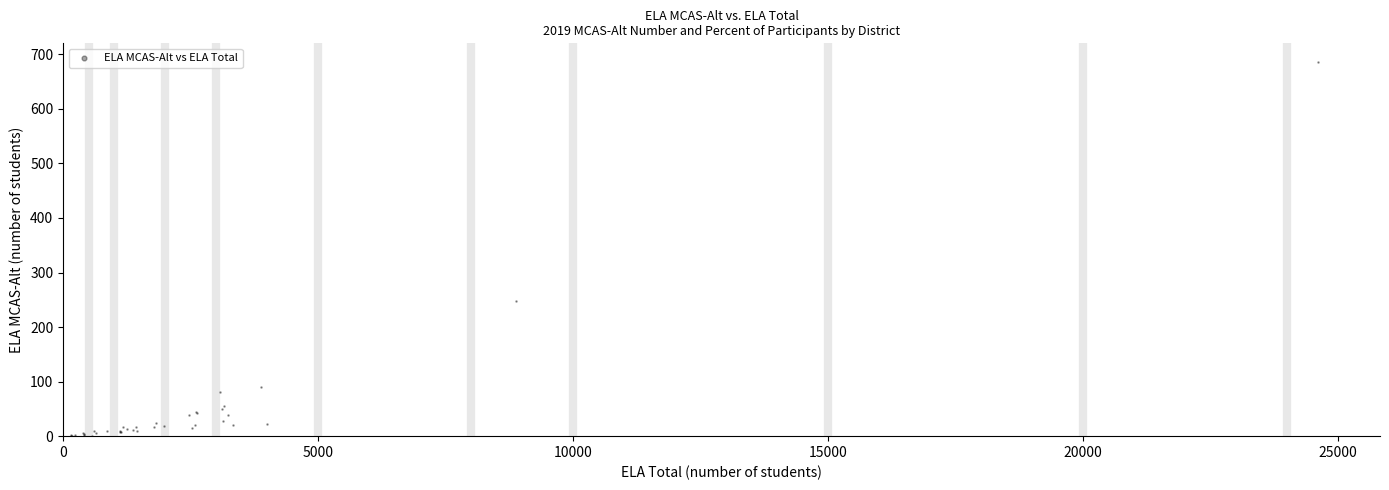

What Y value in the scatter plot is closest to 343?

247